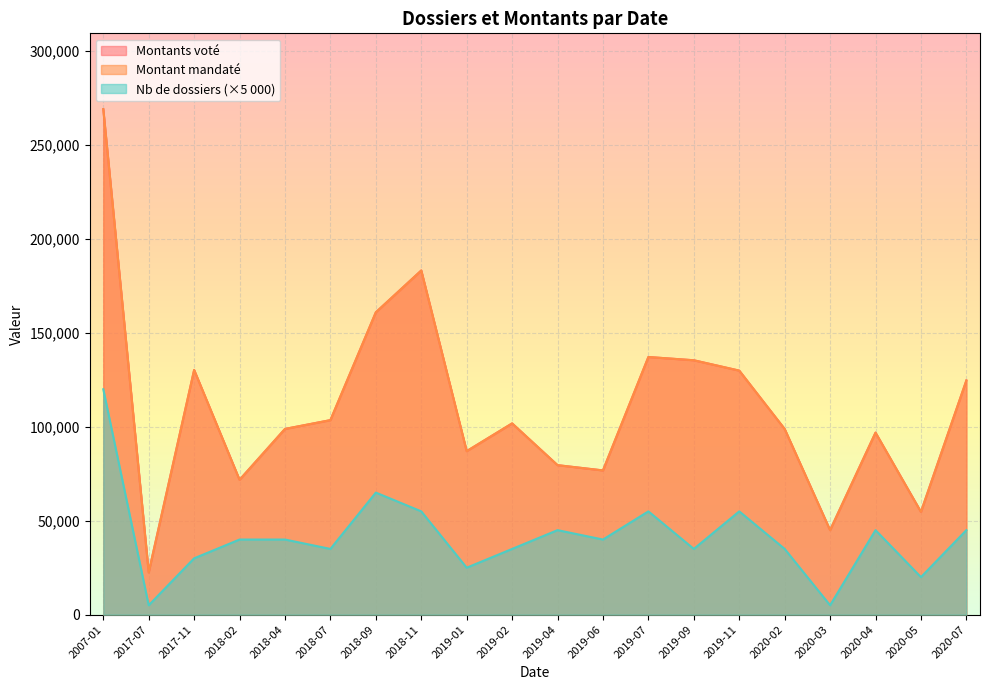

How many distinct data groups are displayed?

3